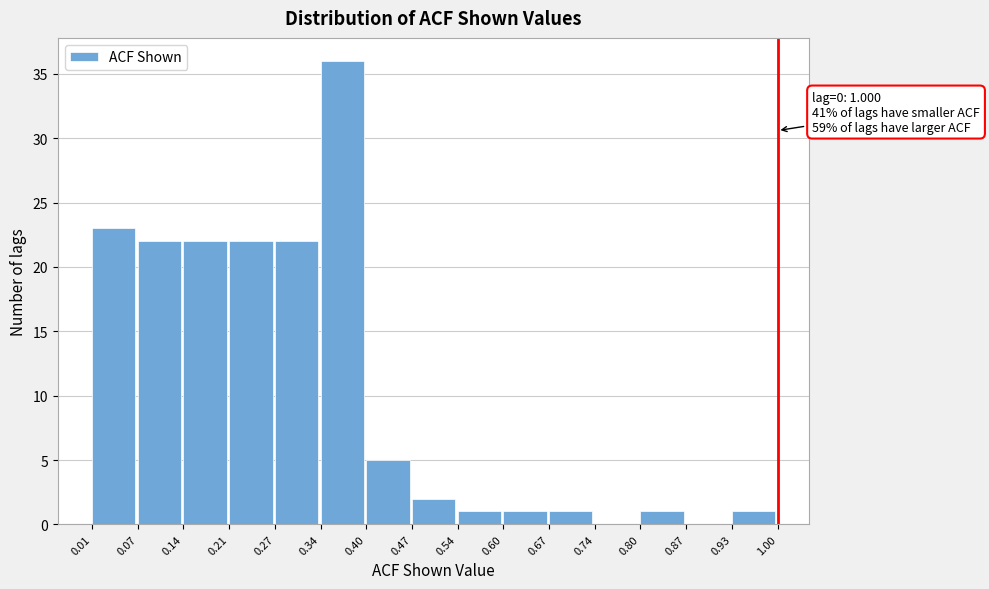

Over which range of the x-axis is the bar tallest?

0.34 to 0.40